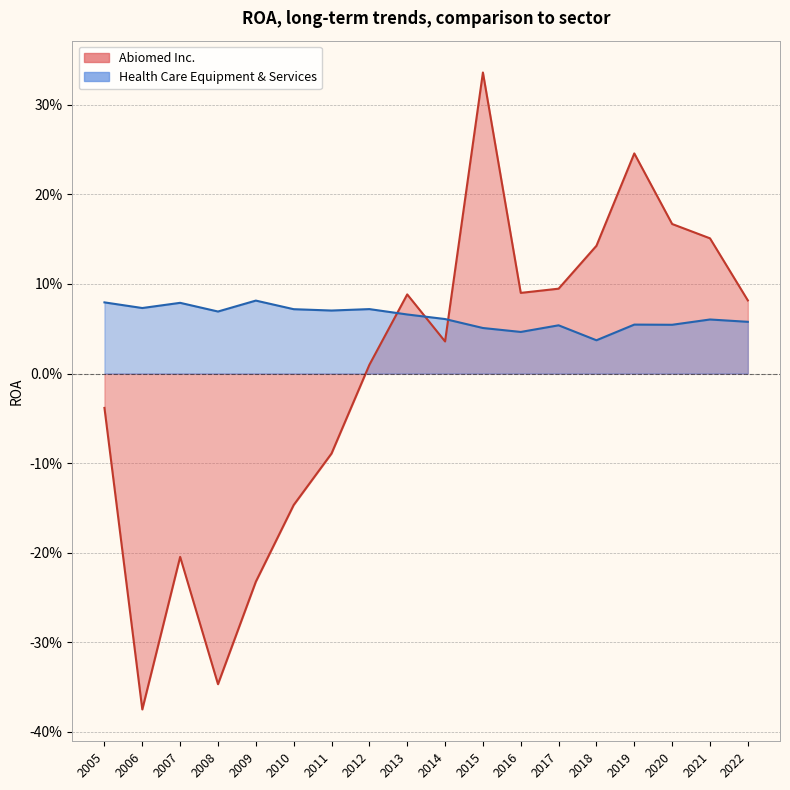

List the labels in order of Abiomed Inc. value, largest first.

2015, 2019, 2020, 2021, 2018, 2017, 2016, 2013, 2022, 2014, 2012, 2005, 2011, 2010, 2007, 2009, 2008, 2006